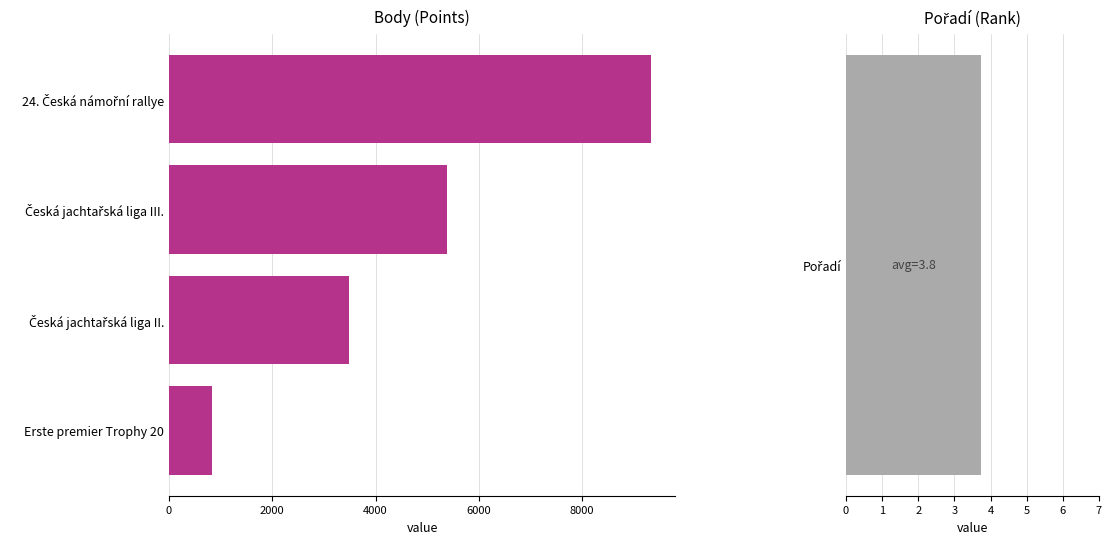

True or false: the data shows 2077 at Česká jachtařská liga III..

False